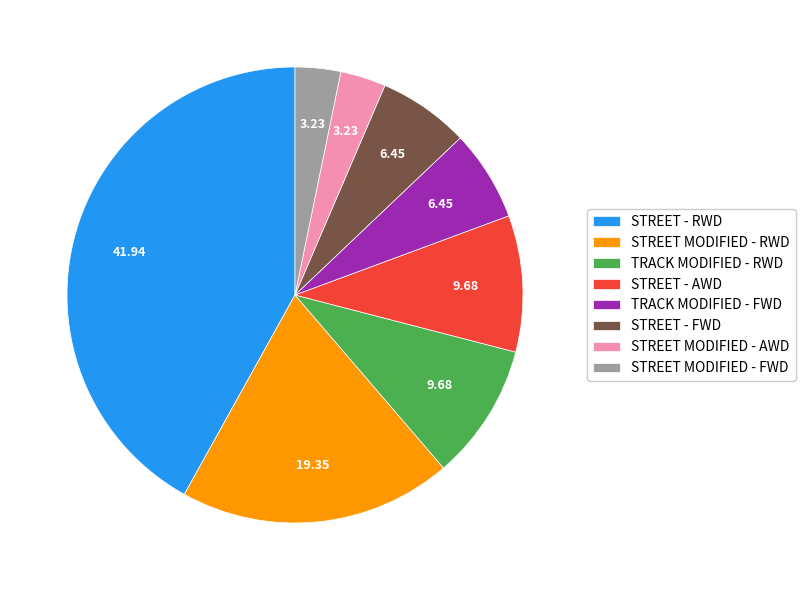

Between TRACK MODIFIED - FWD and STREET MODIFIED - AWD, which is larger?

TRACK MODIFIED - FWD